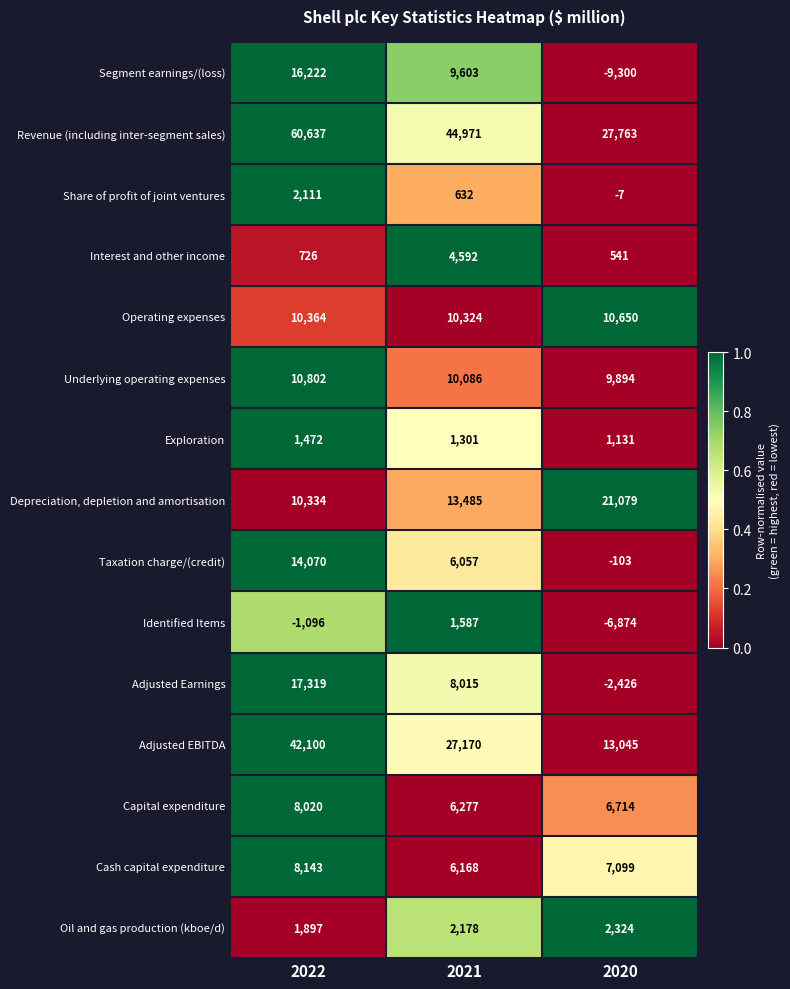

Rank the series at 2022 from lowest to highest value.

Identified Items, Interest and other income, Exploration, Oil and gas production (kboe/d), Share of profit of joint ventures, Capital expenditure, Cash capital expenditure, Depreciation, depletion and amortisation, Operating expenses, Underlying operating expenses, Taxation charge/(credit), Segment earnings/(loss), Adjusted Earnings, Adjusted EBITDA, Revenue (including inter-segment sales)